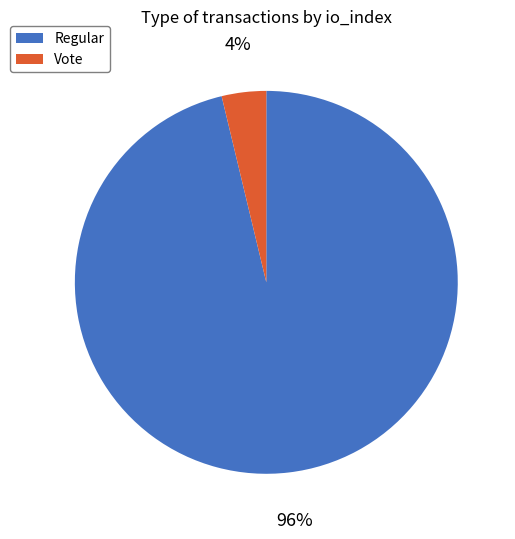

Is there any slice that represents more than half of the pie?

Yes